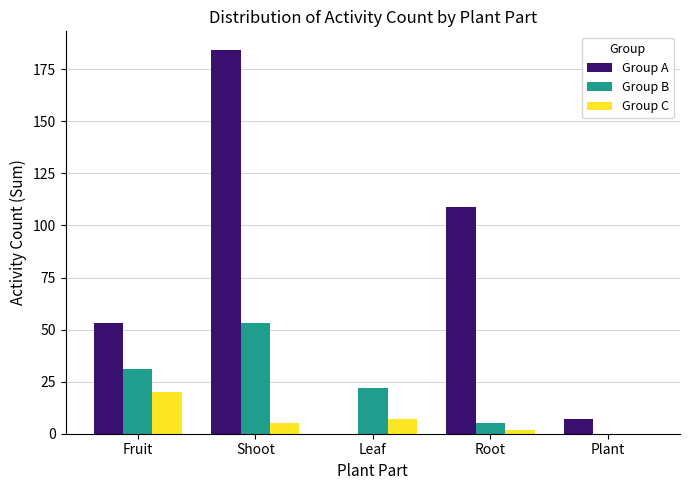

What are all the series names shown in the legend?

Group A, Group B, Group C